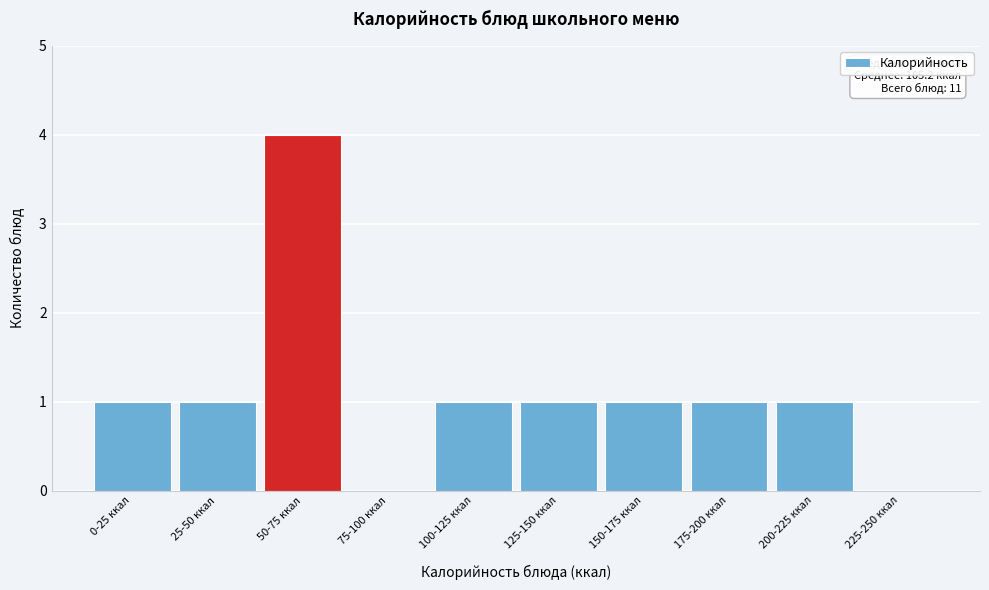

Reading left to right, extract all data points from this chart.

0-25 ккал=1	25-50 ккал=1	50-75 ккал=4	75-100 ккал=0	100-125 ккал=1	125-150 ккал=1	150-175 ккал=1	175-200 ккал=1	200-225 ккал=1	225-250 ккал=0